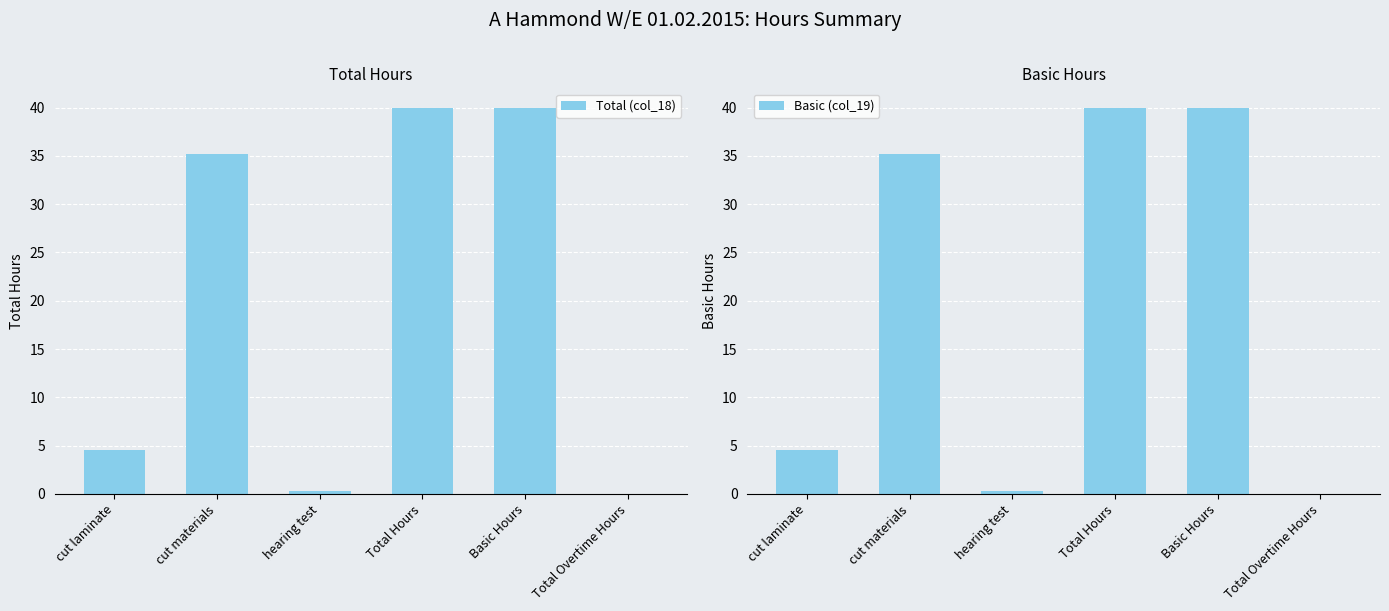

How many bars are there in total?

12